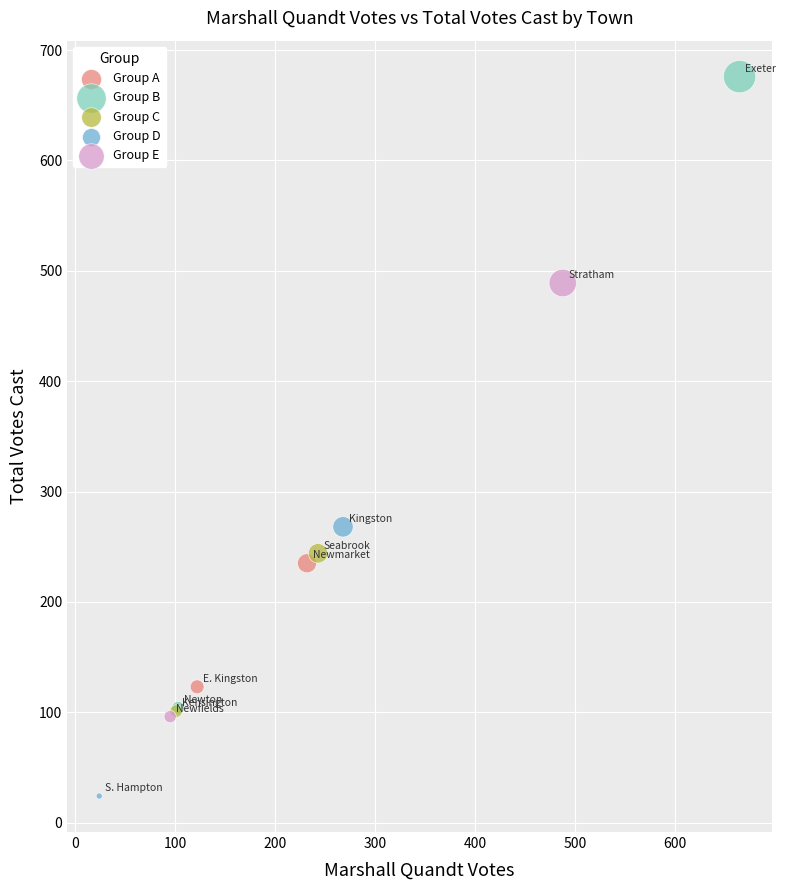

Which series has the widest spread of Y values?

Group B